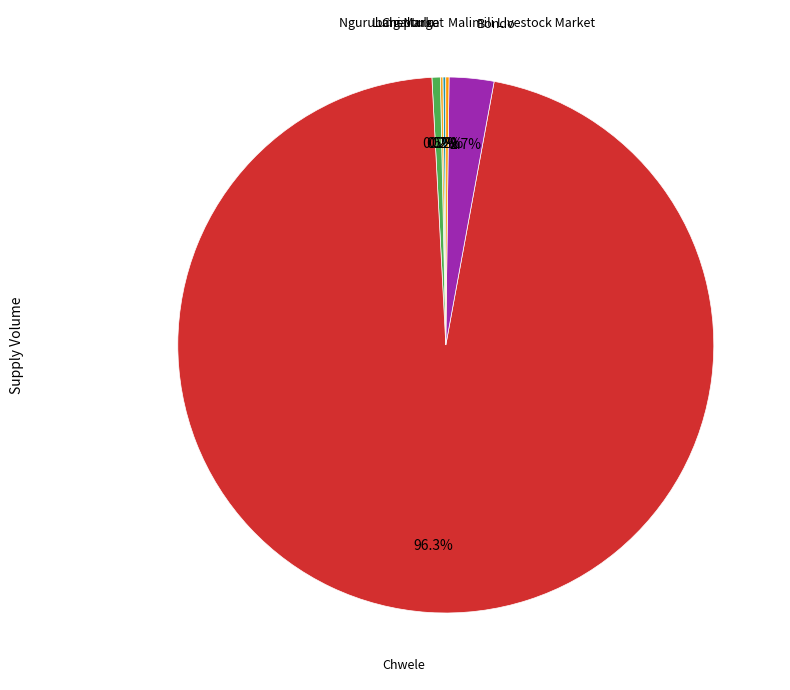

Count the number of slices in the pie.

6